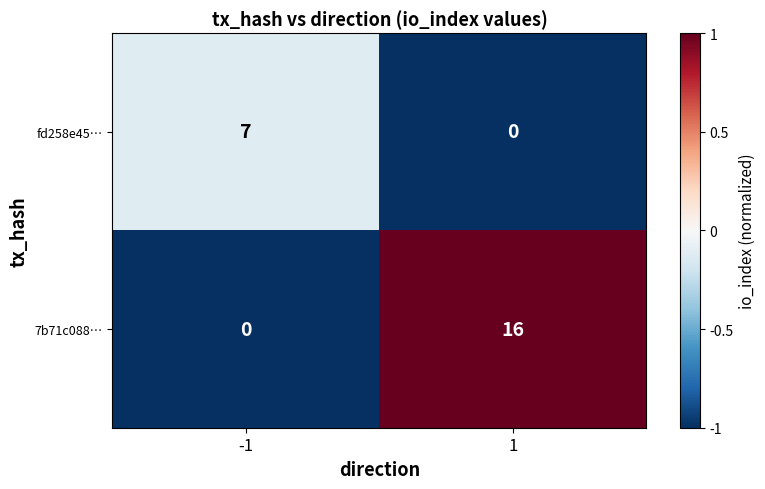

Reading right to left, what are all the values shown in this chart?

fd258e45…: 0	7
7b71c088…: 16	0